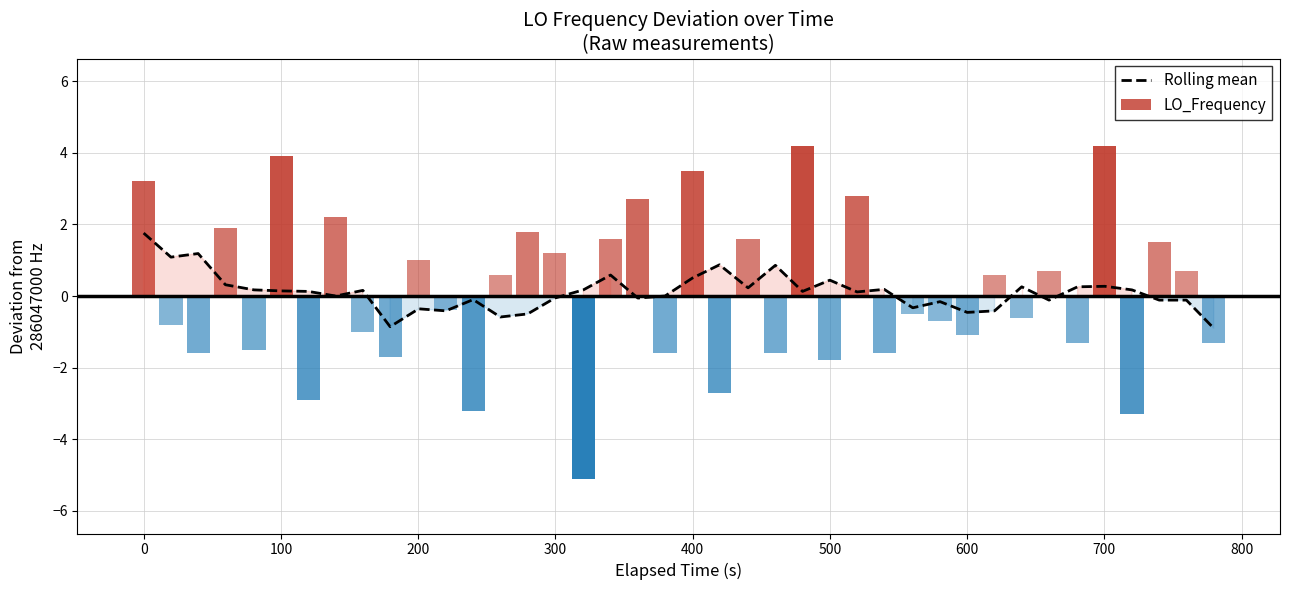

Does the chart contain any negative values?

Yes